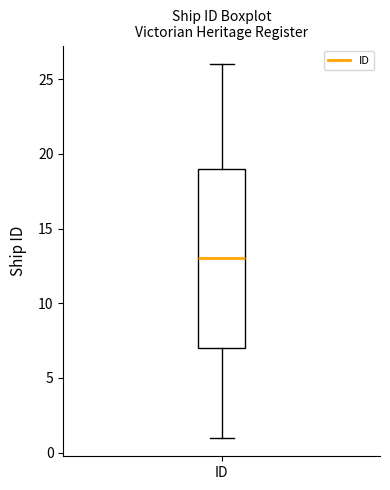

Read this box plot against the y-axis: the position of the median line, the range covered by the box, and the ends of both whiskers. The values are not printed on the chart, so give them approximately, as read against the axis.

median 13, box 7 to 19, whiskers 1 to 26